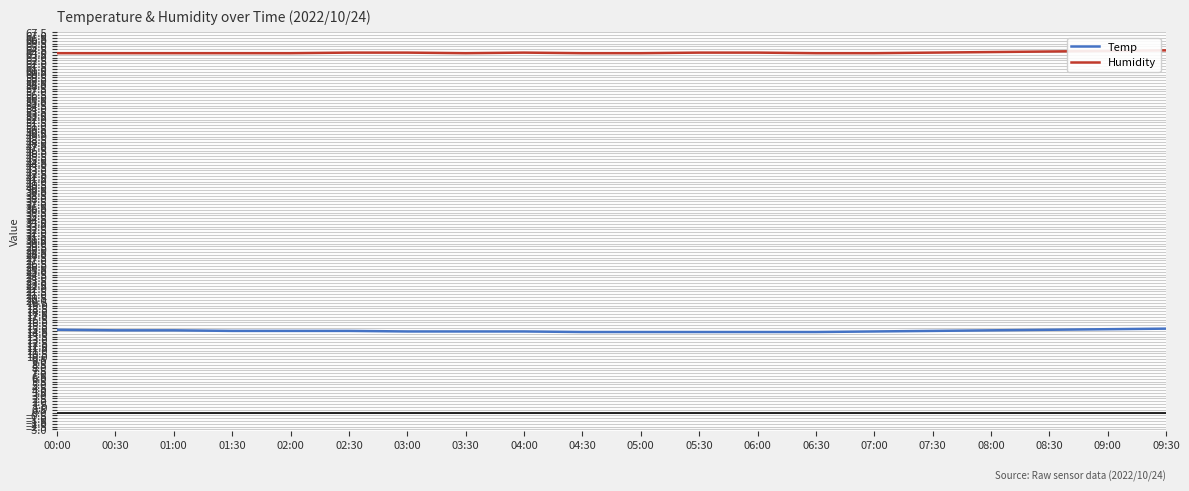

What position from the right is 09:00?

2